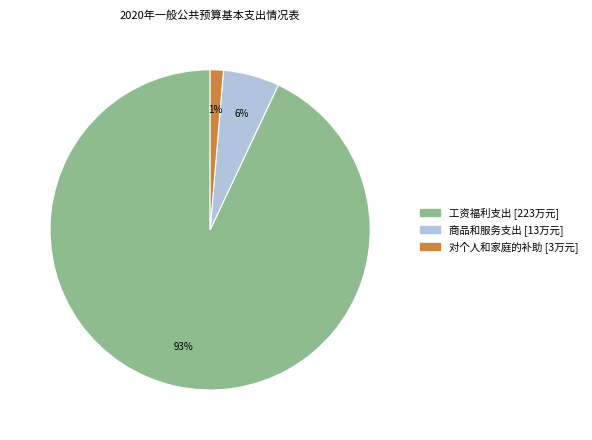

Which has a higher value, 商品和服务支出 or 工资福利支出?

工资福利支出